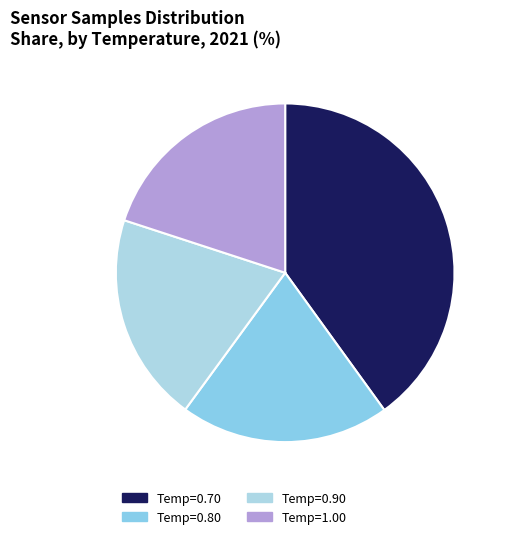

Does any single category account for the majority?

No